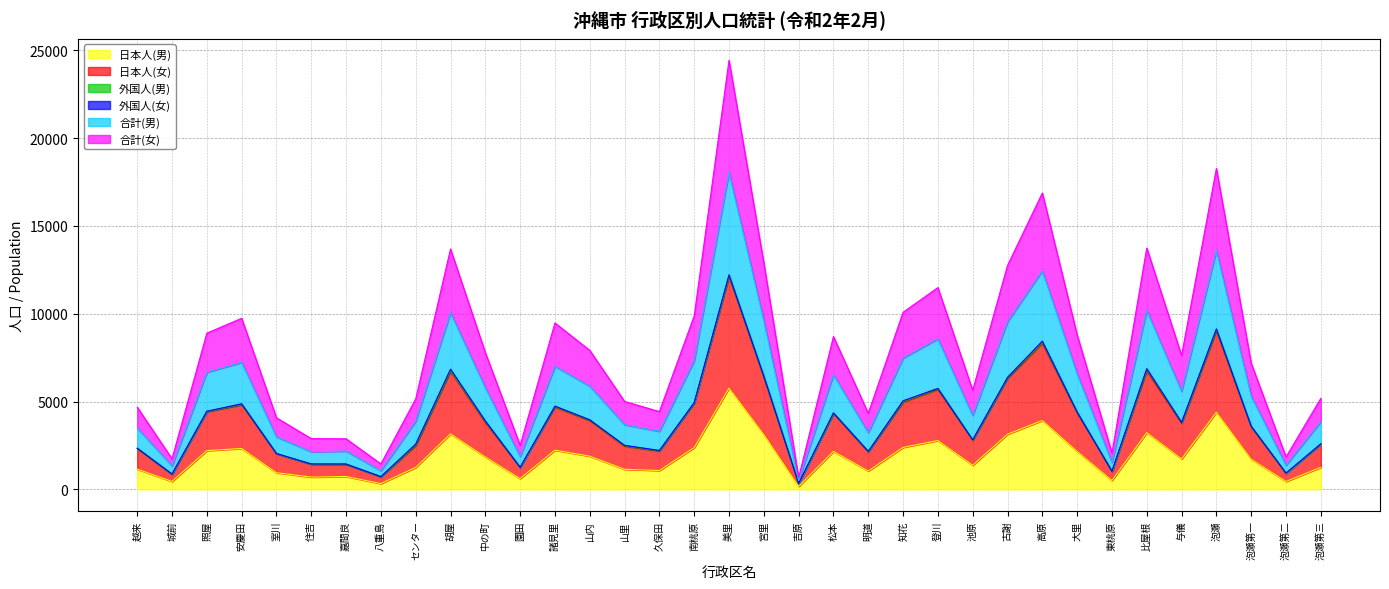

What is the highest value of the 日本人(男) series?

5764